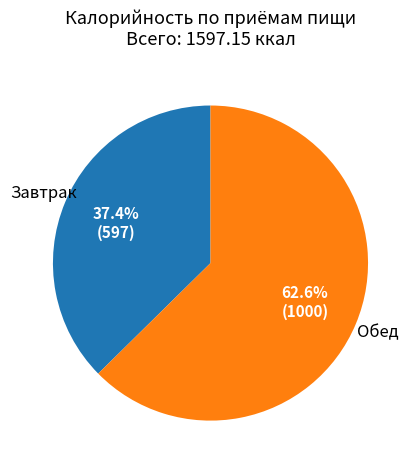

Does any single category account for the majority?

Yes